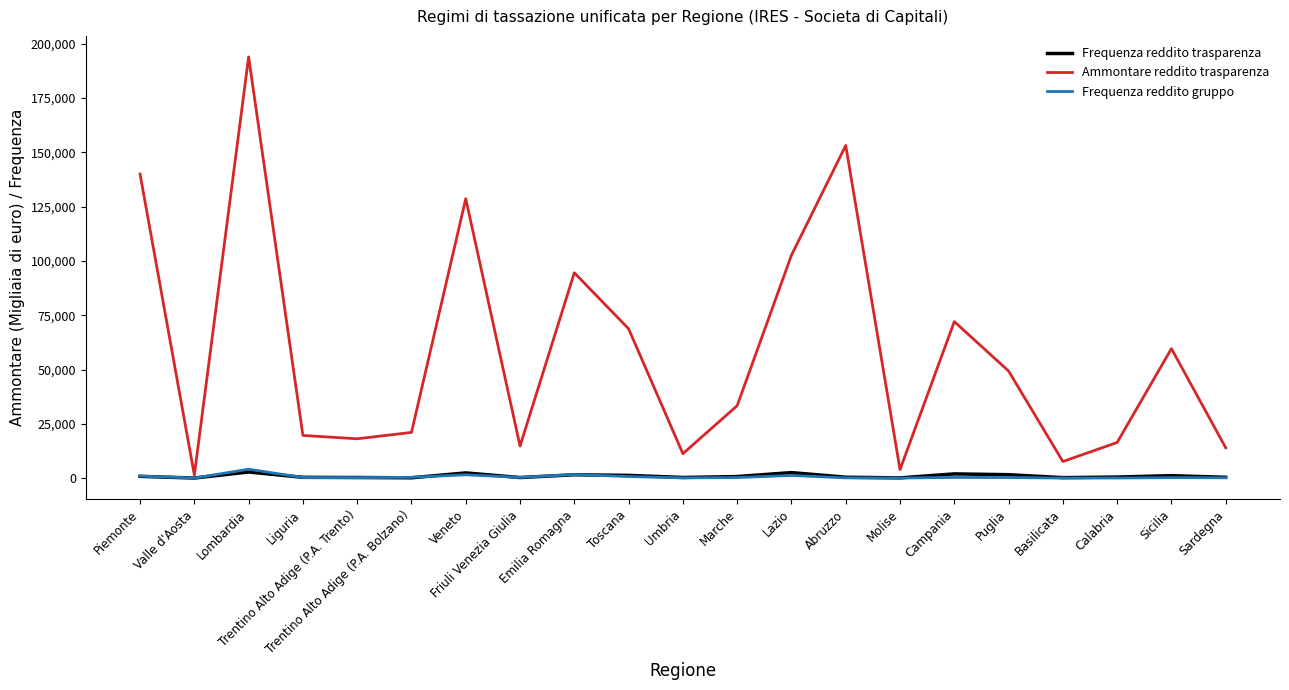

What is the average value of the Frequenza reddito trasparenza series?

940